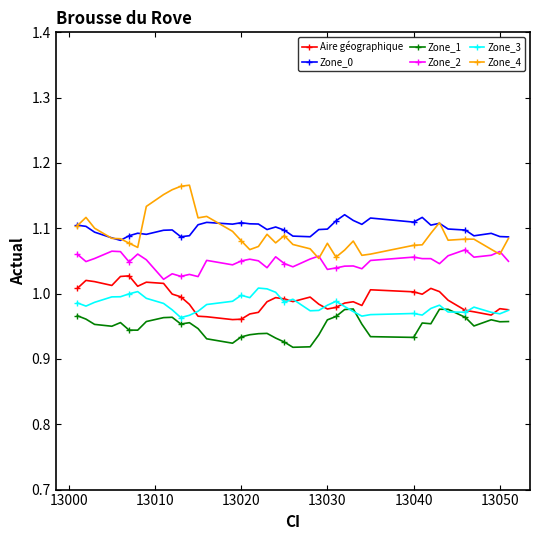

Which series has the largest range (max minus min)?

Zone_4